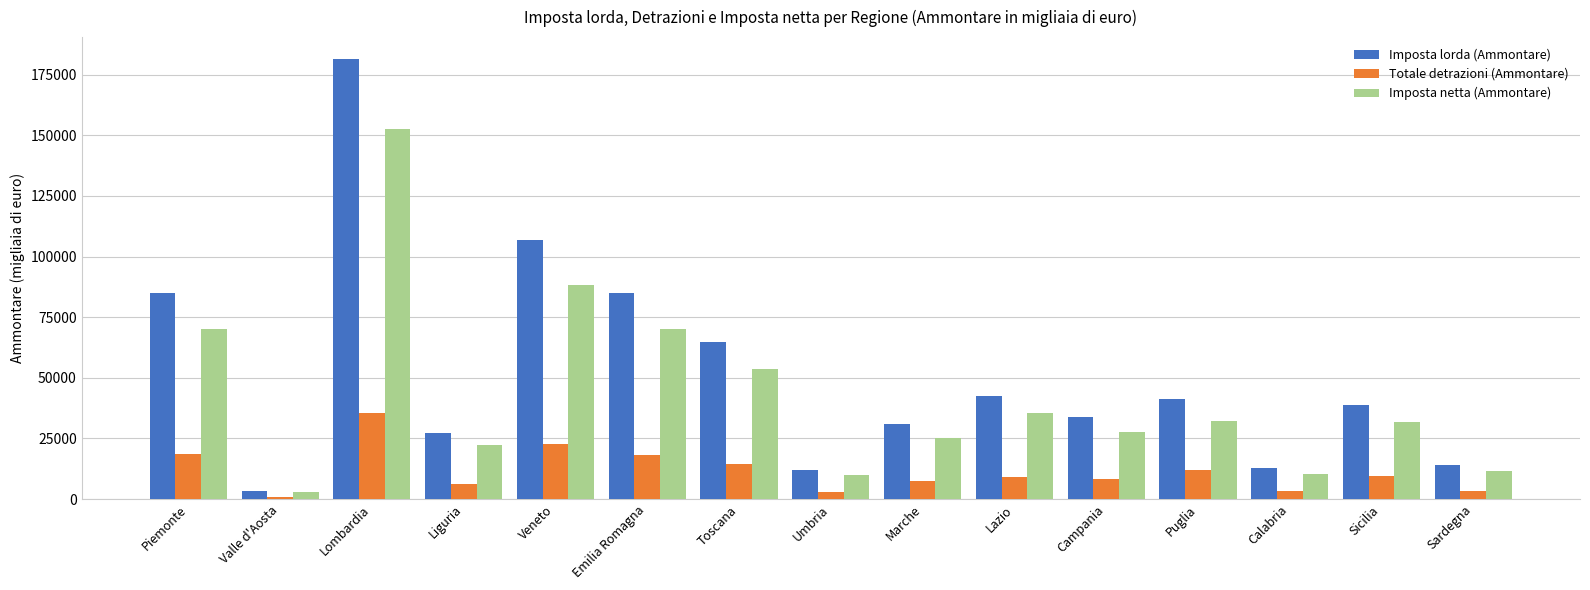

What is the label of the 8th bar from the left?

Umbria